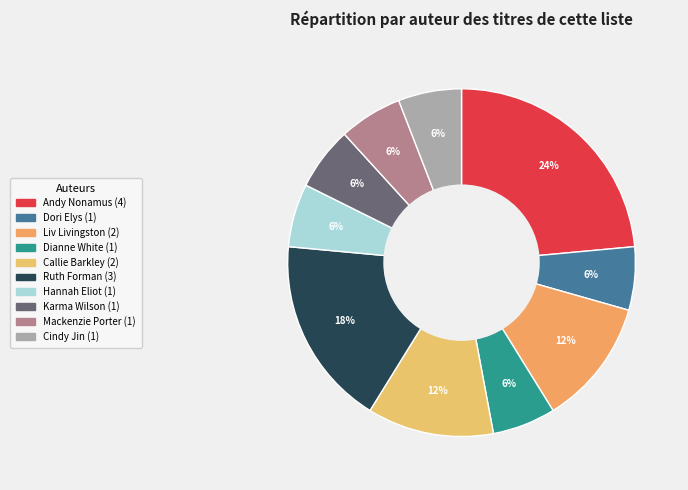

Does Karma Wilson represent more than half of the total?

No